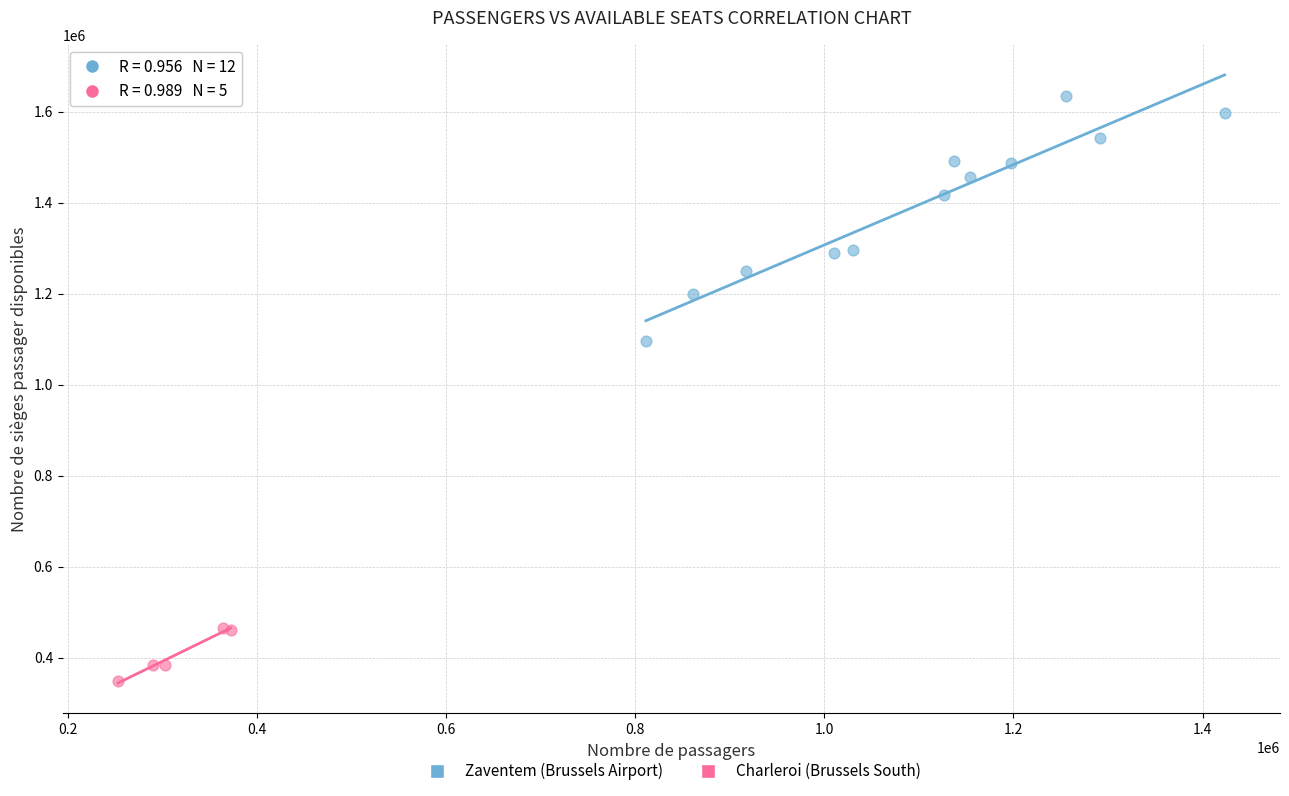

Which series has the widest spread of Y values?

Zaventem (Brussels Airport)